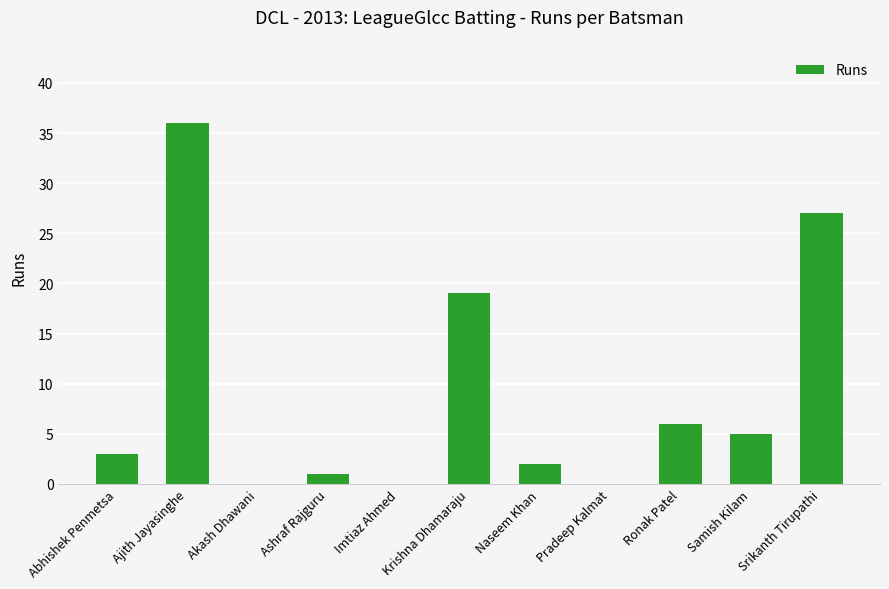

Between Srikanth Tirupathi and Ronak Patel, which is larger?

Srikanth Tirupathi